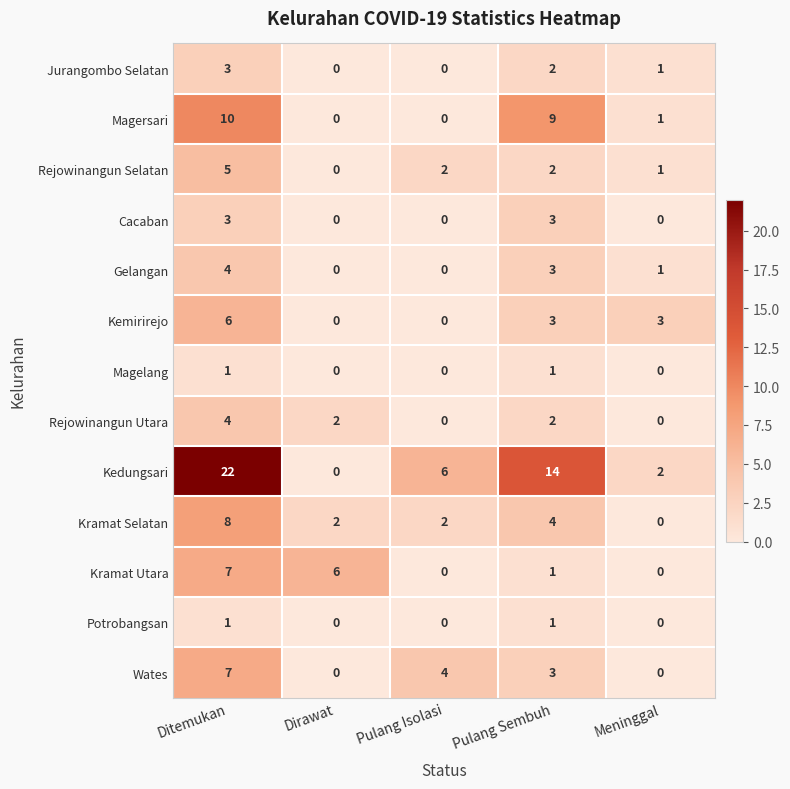

At which label does Magersari reach its peak?

Ditemukan